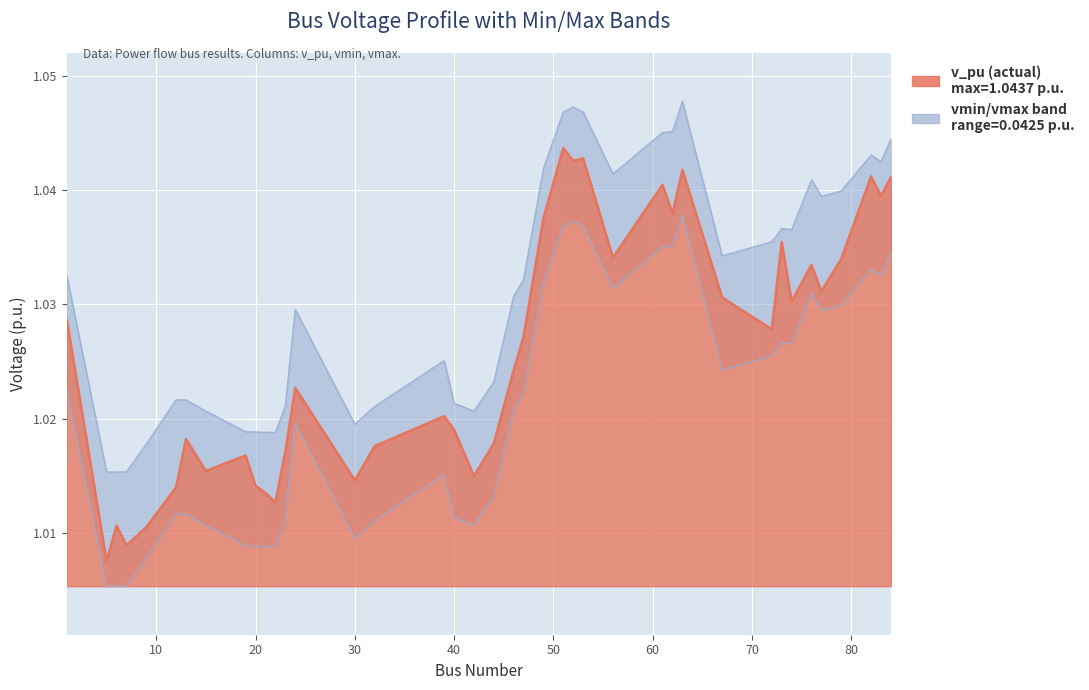

List the series in order of their overall mean, lowest first.

vmin, v_pu, vmax